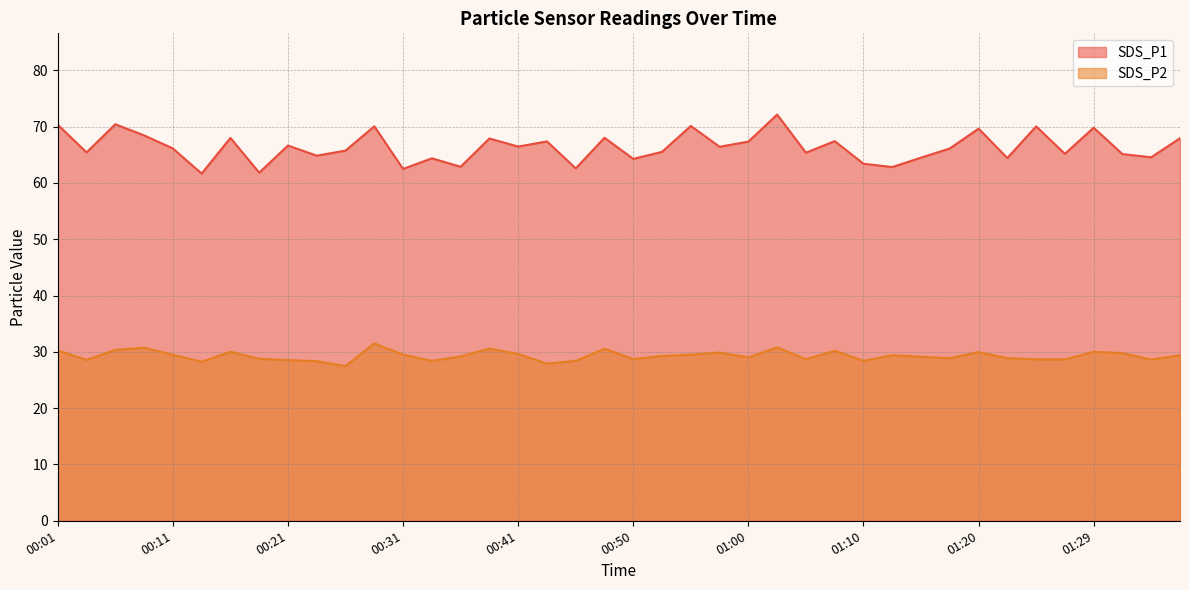

The SDS_P1 series shows 66.1 at 01:17. True or false?

True